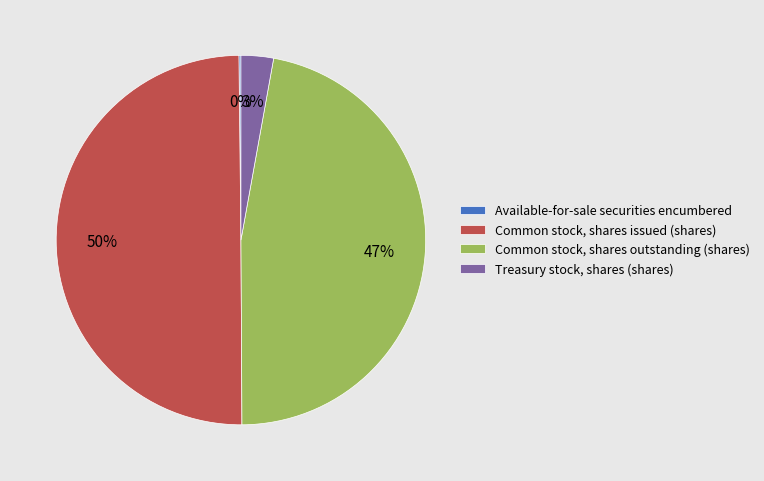

Is it true that Common stock, shares issued (shares) is 50% of the pie?

True